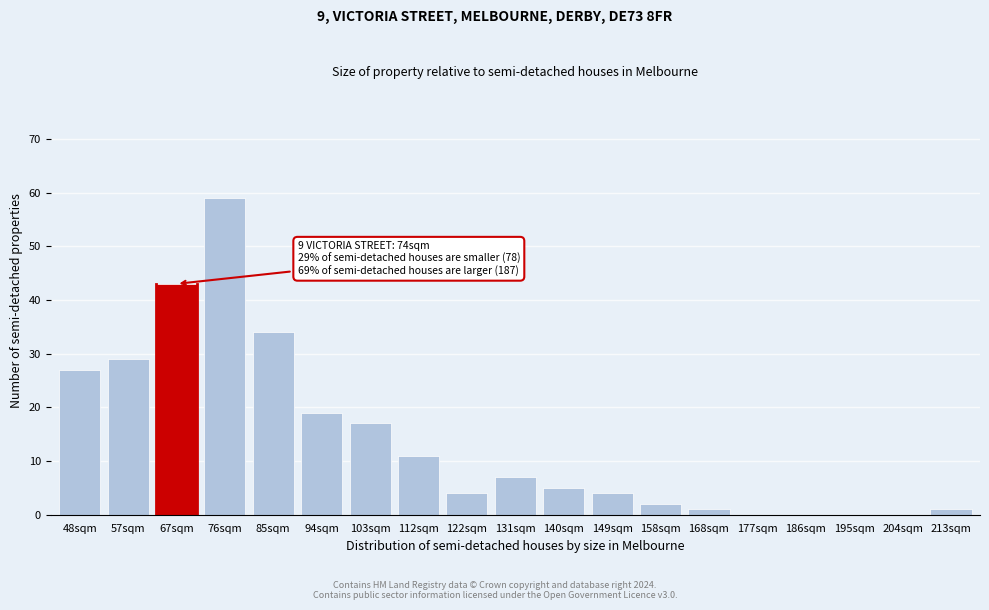

Read the value at 94sqm, to the nearest 10.

20